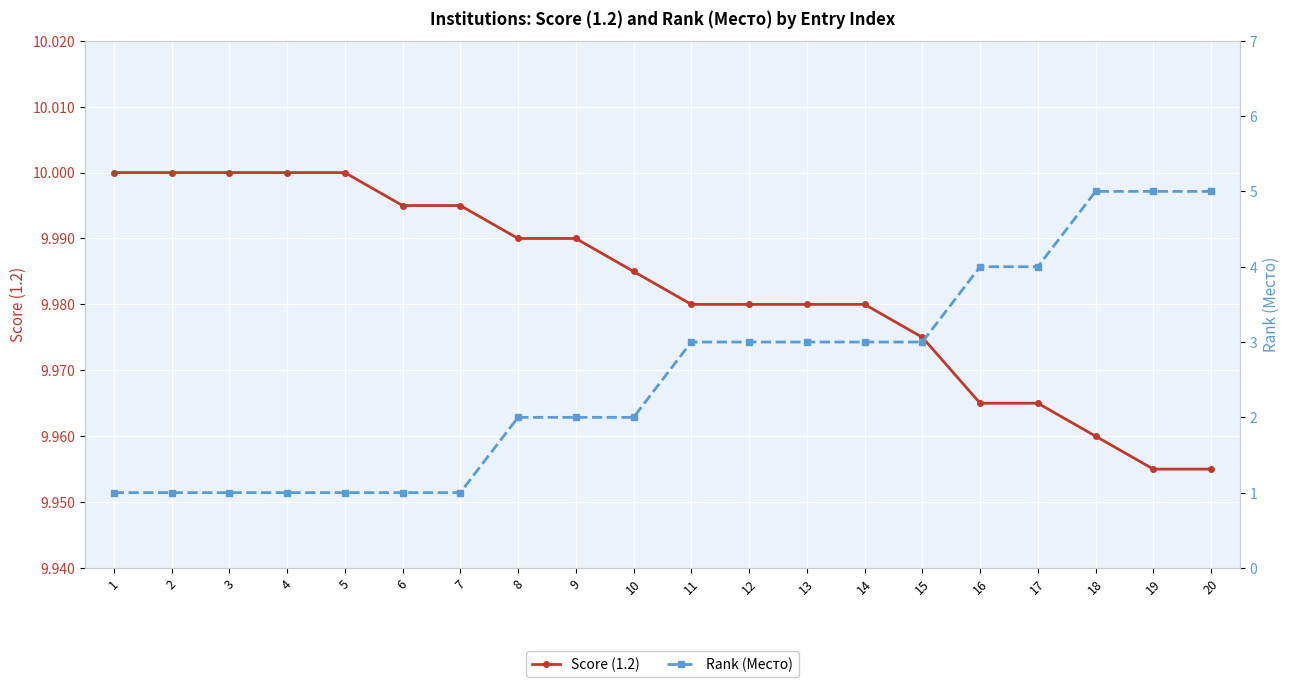

How many lines are shown in the chart?

2